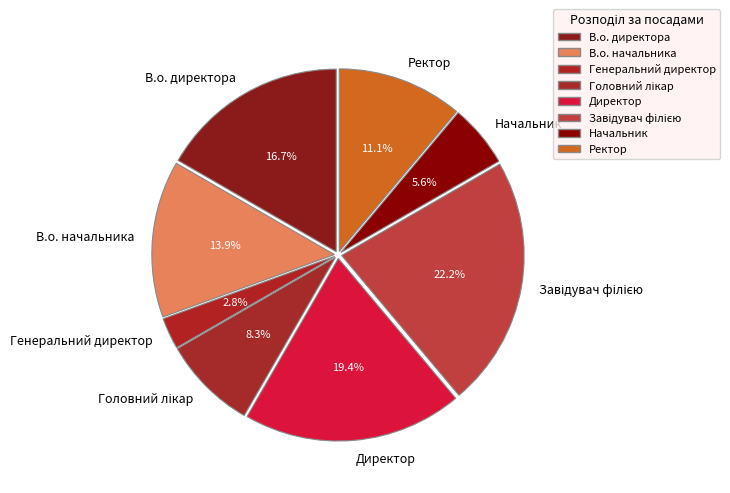

How many segments does this pie chart have?

8